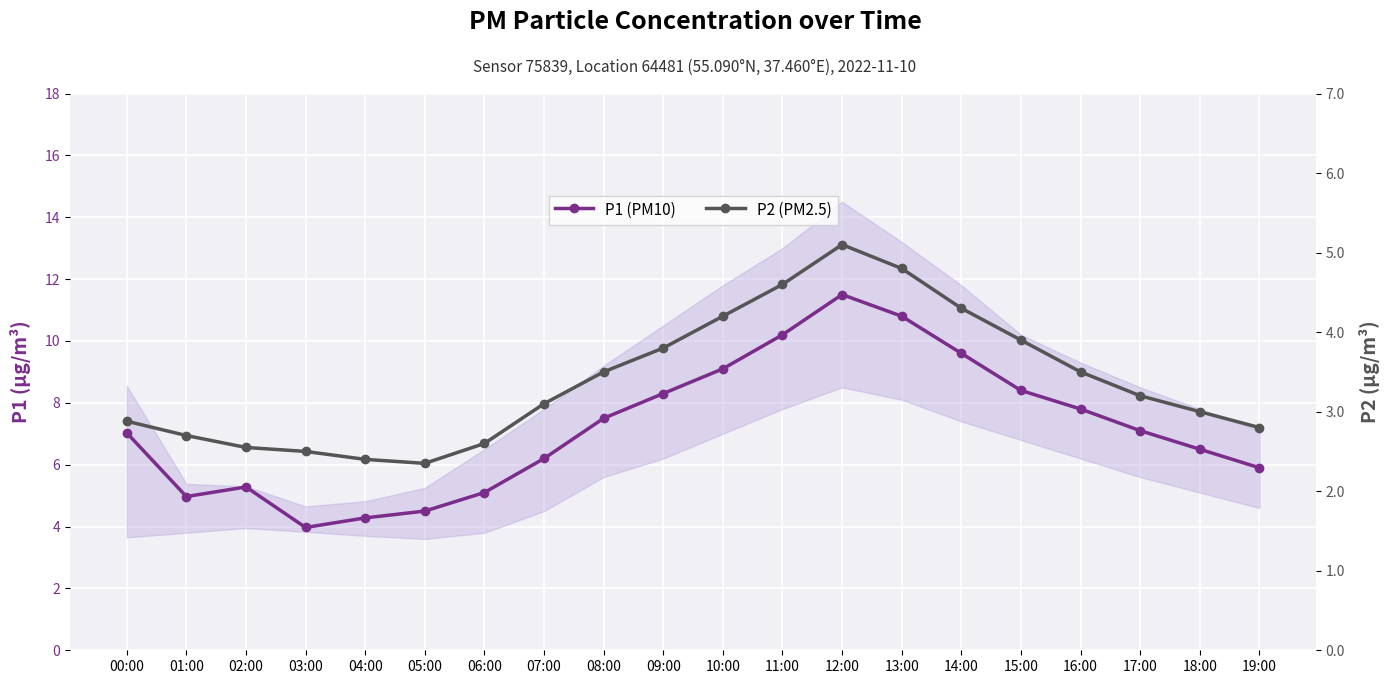

Is this an area chart (filled region under the line)?

No